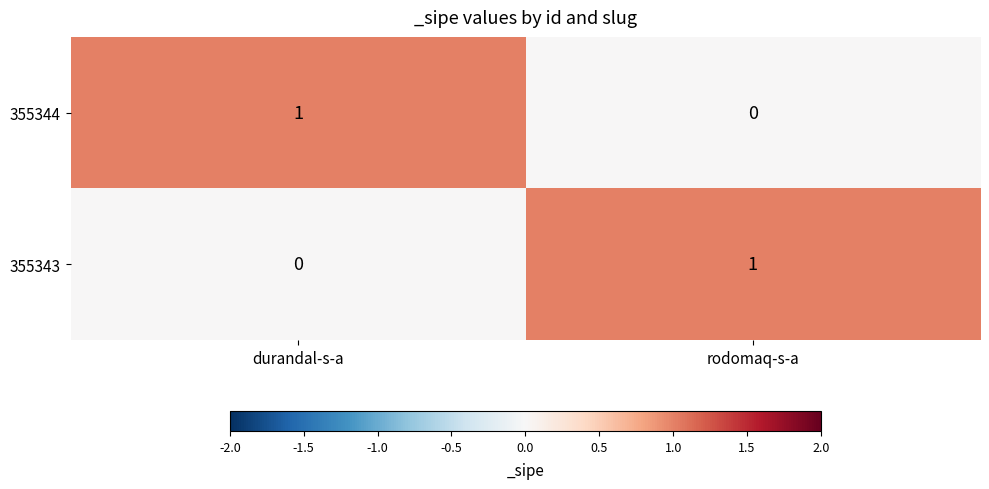

Where is 355344 nearest to the value 0?

rodomaq-s-a